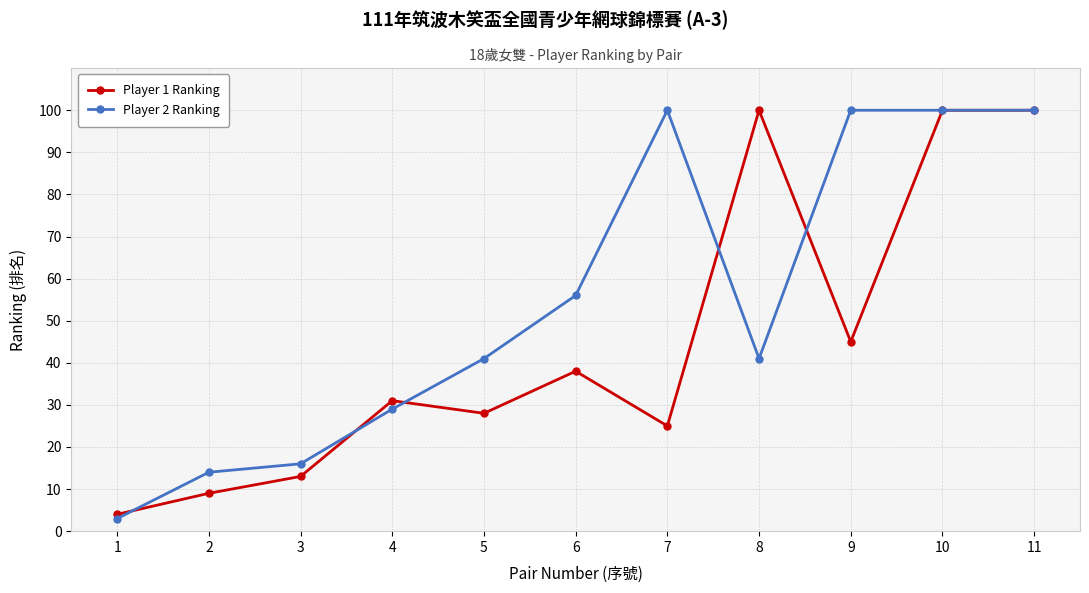

Which series has the largest total across all categories?

Player 2 Ranking